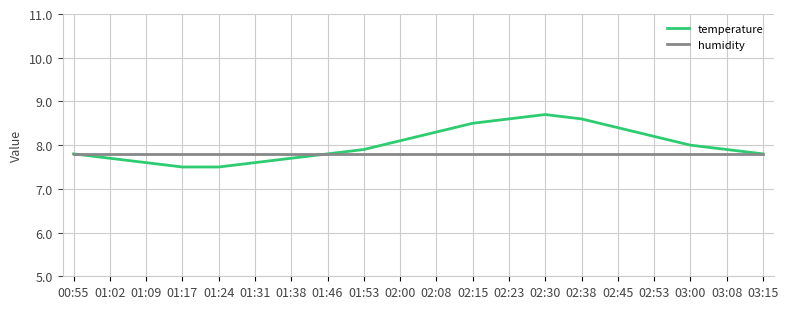

Reading left to right, what are all the values shown in this chart?

temperature: 00:55=7.8	01:02=7.7	01:09=7.6	01:17=7.5	01:24=7.5	01:31=7.6	01:38=7.7	01:46=7.8	01:53=7.9	02:00=8.1	02:08=8.3	02:15=8.5	02:23=8.6	02:30=8.7	02:38=8.6	02:45=8.4	02:53=8.2	03:00=8.0	03:08=7.9	03:15=7.8
humidity: 00:55=7.8	01:02=7.8	01:09=7.8	01:17=7.8	01:24=7.8	01:31=7.8	01:38=7.8	01:46=7.8	01:53=7.8	02:00=7.8	02:08=7.8	02:15=7.8	02:23=7.8	02:30=7.8	02:38=7.8	02:45=7.8	02:53=7.8	03:00=7.8	03:08=7.8	03:15=7.8